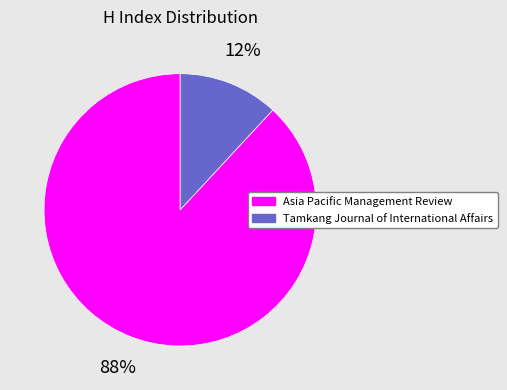

Which category has the biggest portion of the pie?

Asia Pacific Management Review